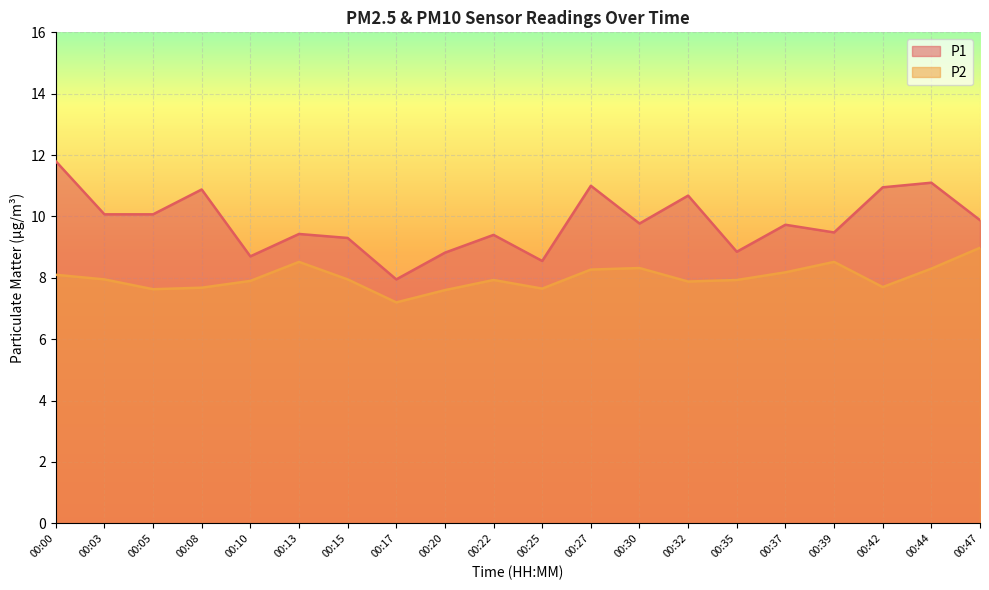

What is the difference between the highest and lowest values at 00:32?

2.8